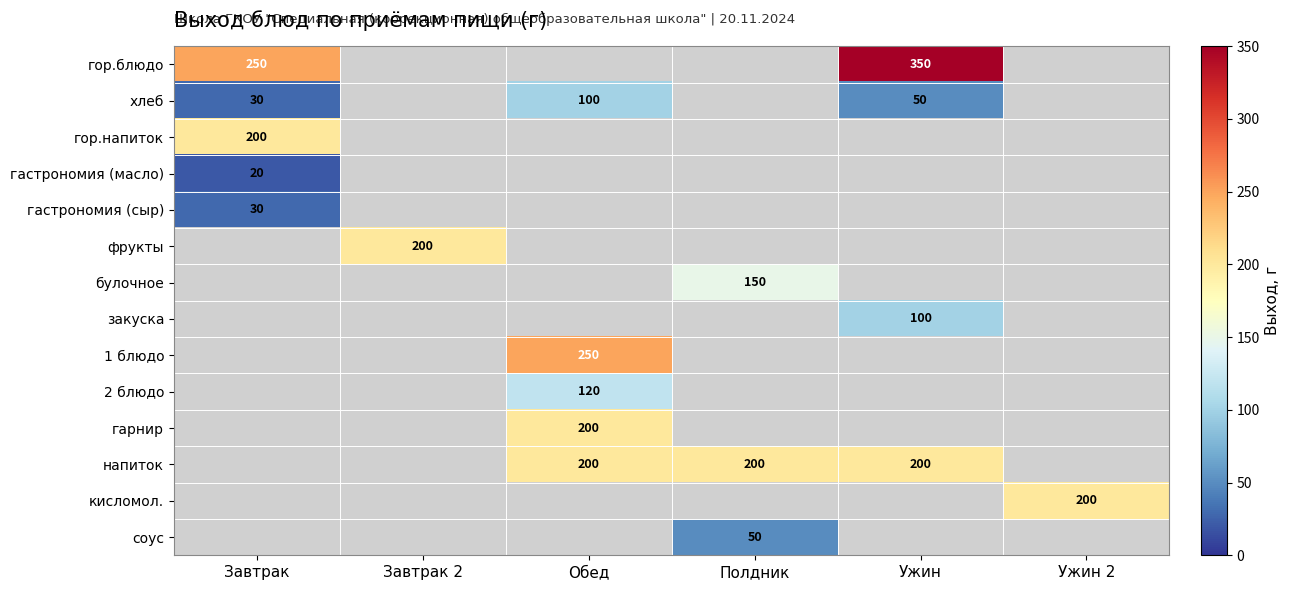

How many data points does each series have?

6